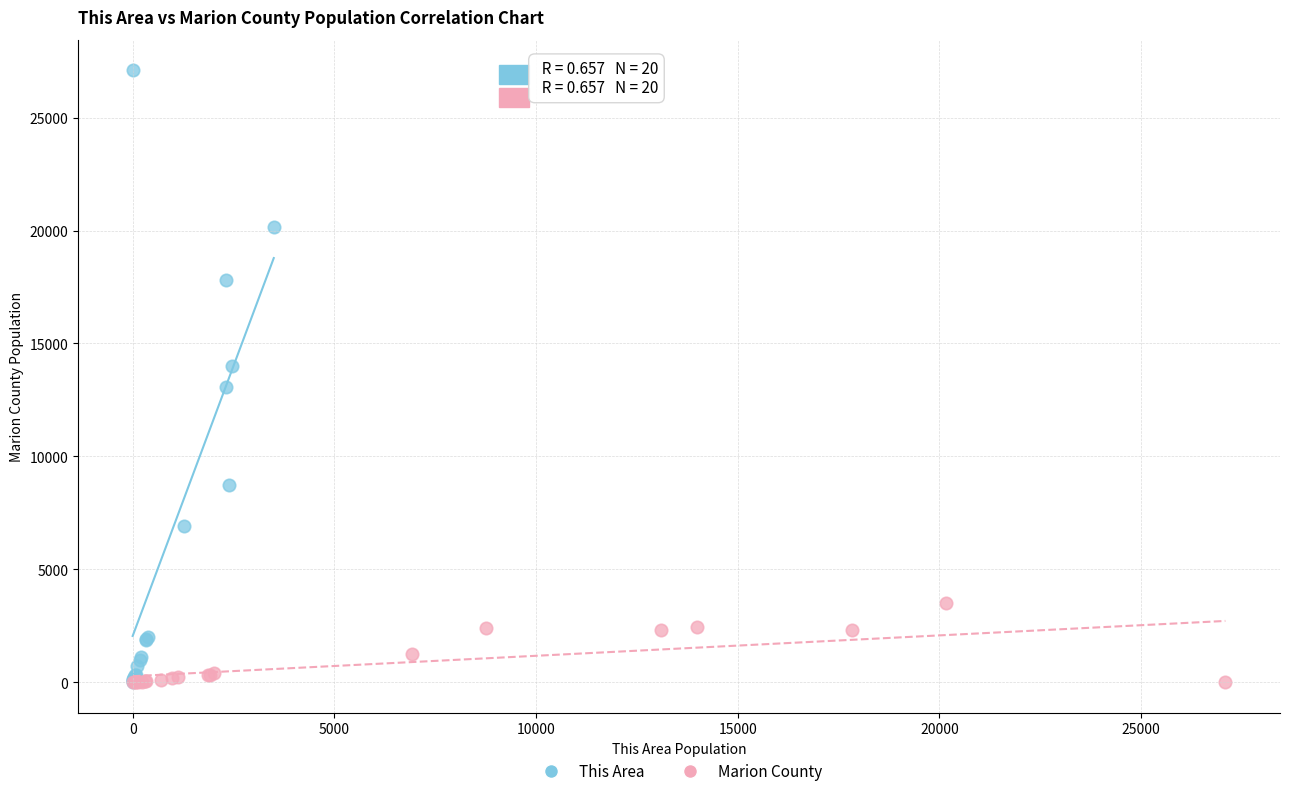

Which series has the widest spread of Y values?

This Area